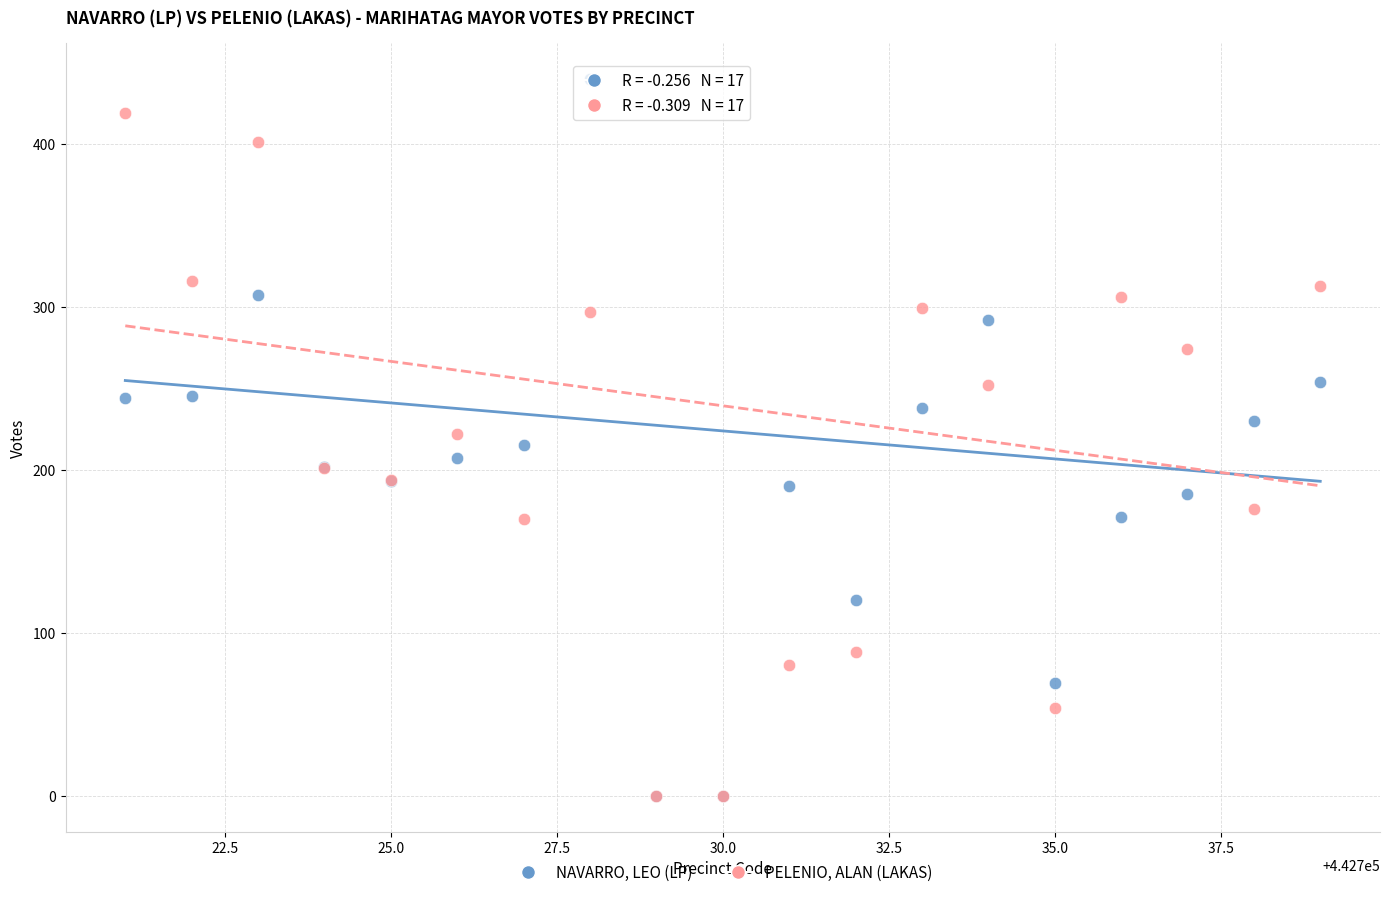

What are all the series names shown in the legend?

NAVARRO, LEO (LP), PELENIO, ALAN (LAKAS)